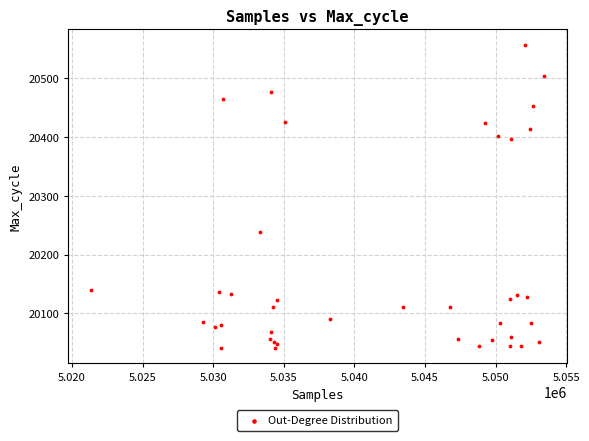

What Y value in the scatter plot is closest to 20299?

20239